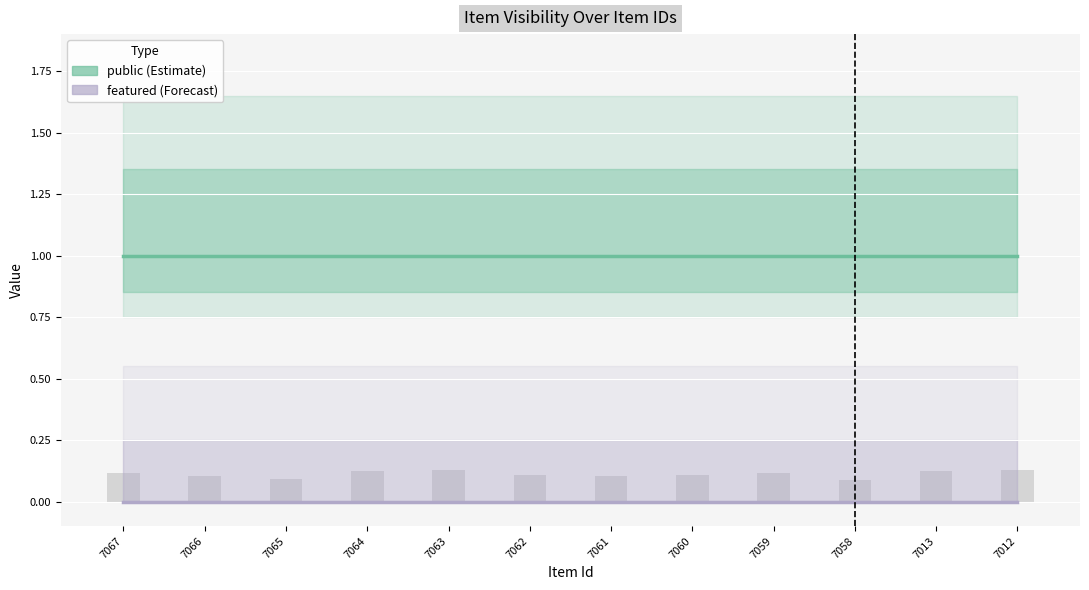

Which series changed the most between 7064 and 7063?

public